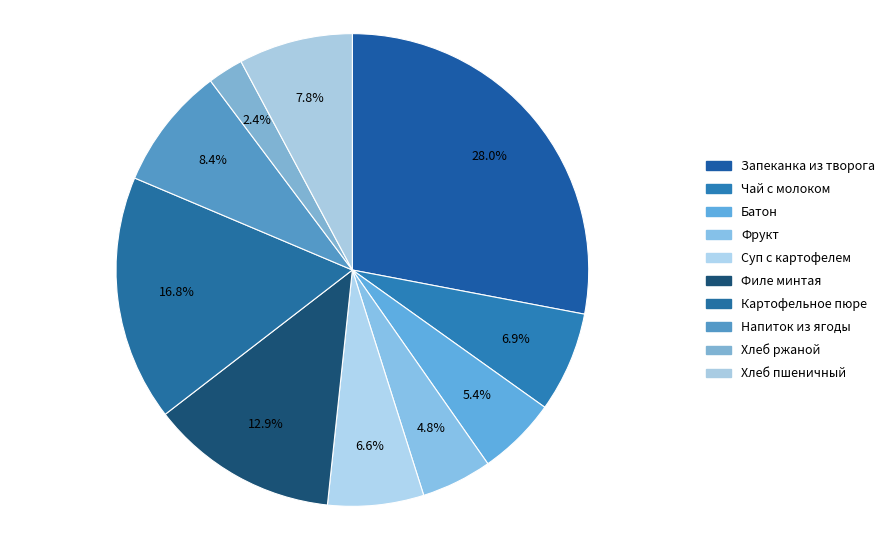

Approximately how many times larger is the value at Хлеб пшеничный compared to Батон?

1.4